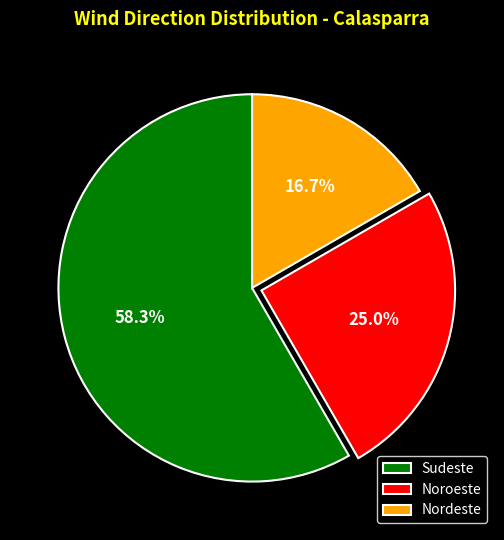

Which category has the biggest portion of the pie?

Sudeste